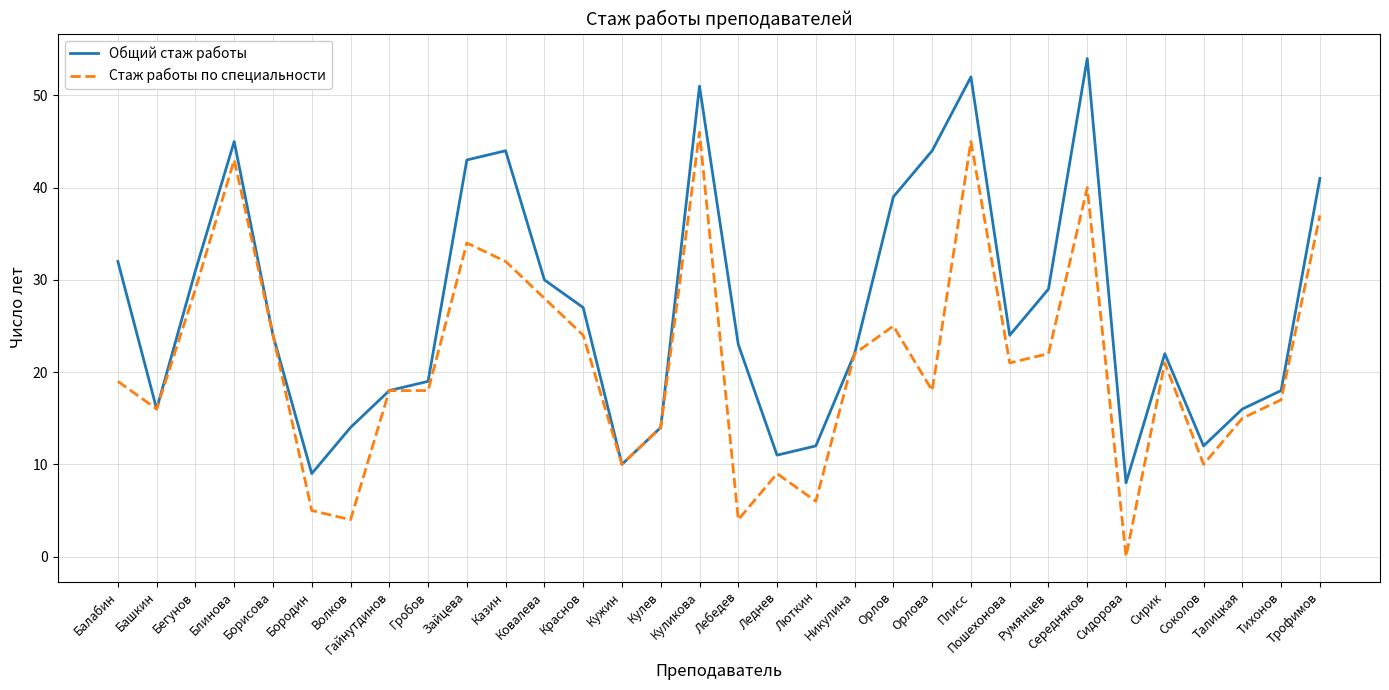

List the series in order of their overall mean, highest first.

Общий стаж работы, Стаж работы по специальности